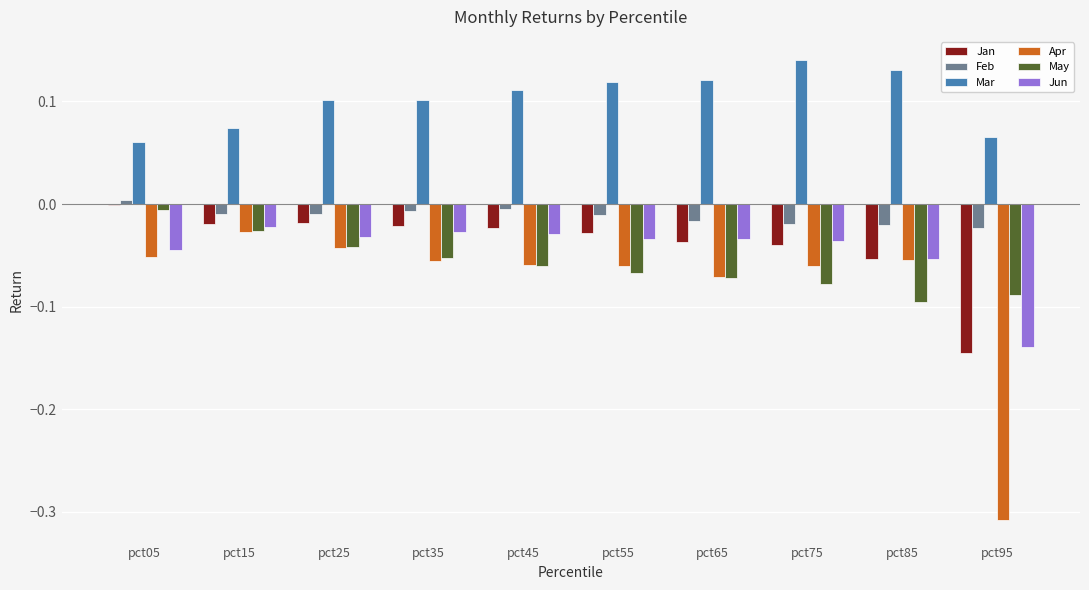

How many groups of bars are there?

10